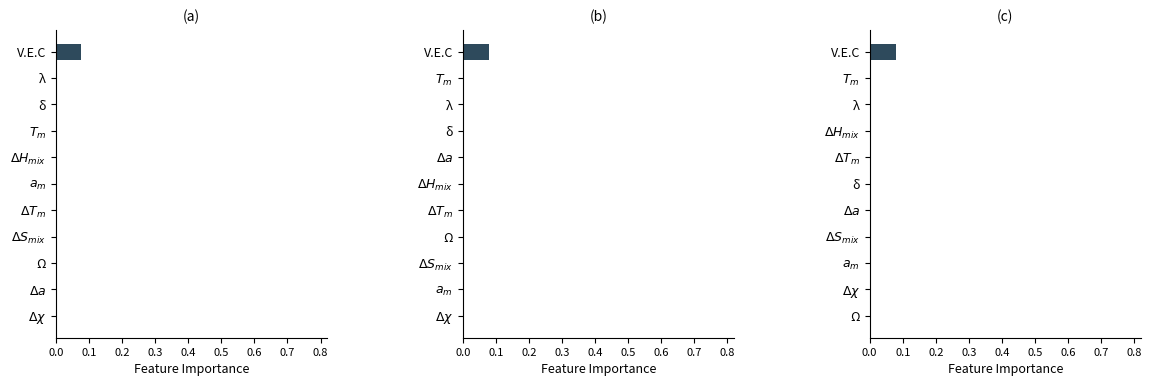

Which series has the widest spread of values?

b